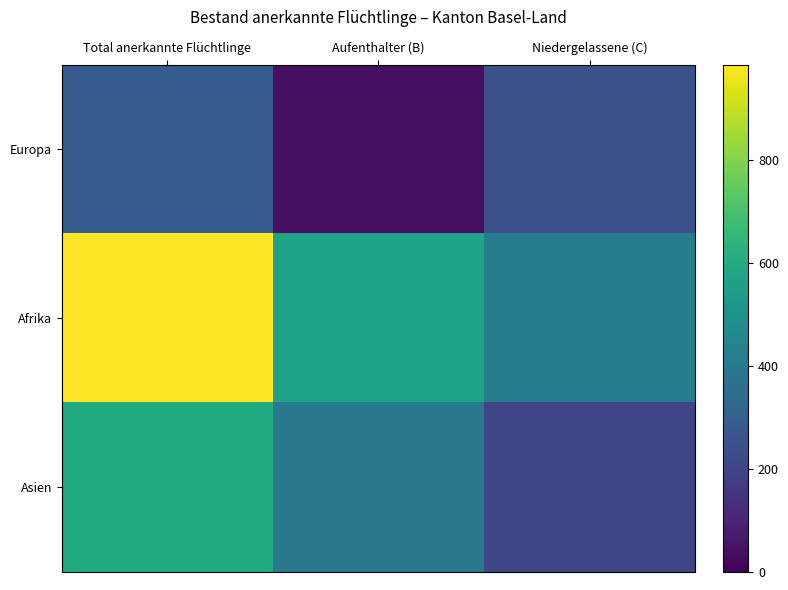

Which category has the highest value across all series?

Total anerkannte Flüchtlinge